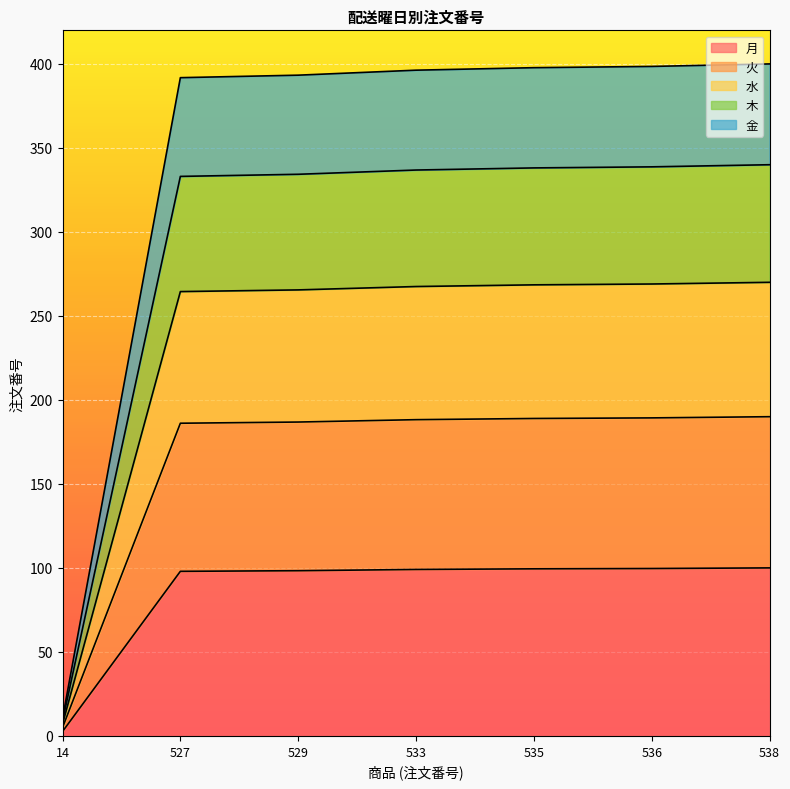

At how many categories does at least one series exceed 233?

6